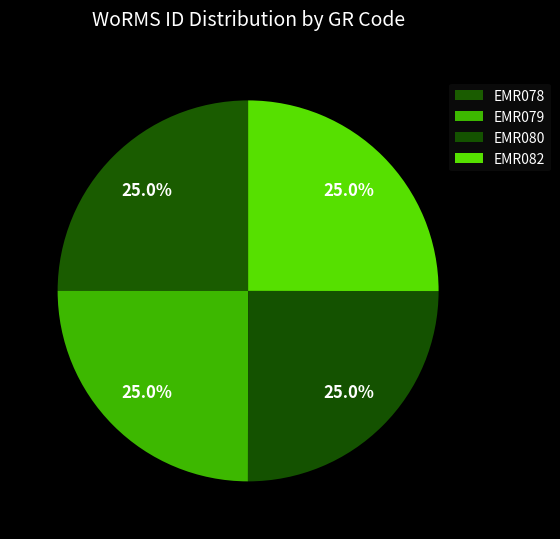

Combined, what portion of the pie is EMR079 and EMR082?

50.0%